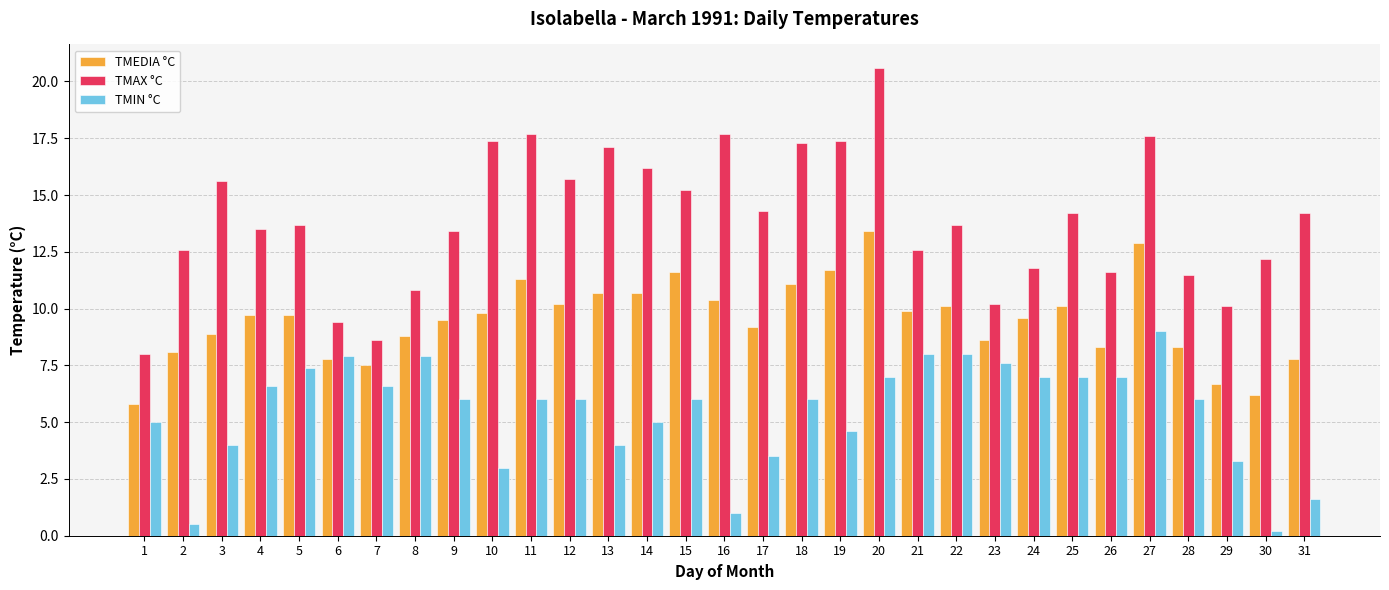

What is the difference between the highest and lowest values at 2?

12.1